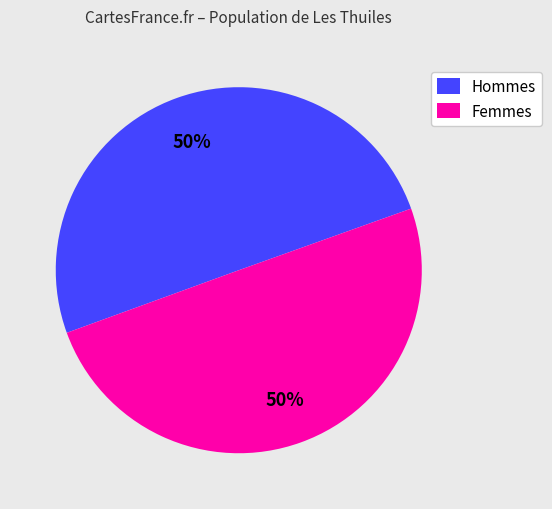

The Femmes slice represents 37% of the pie. True or false?

False